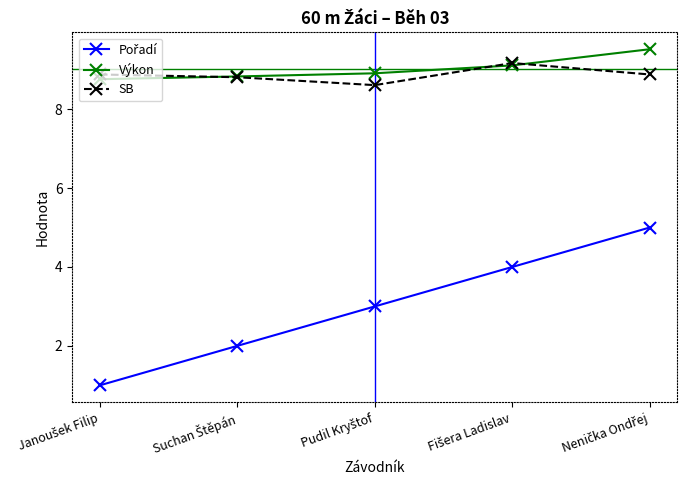

True or false: Výkon has more than 1 points higher than both neighbors.

False